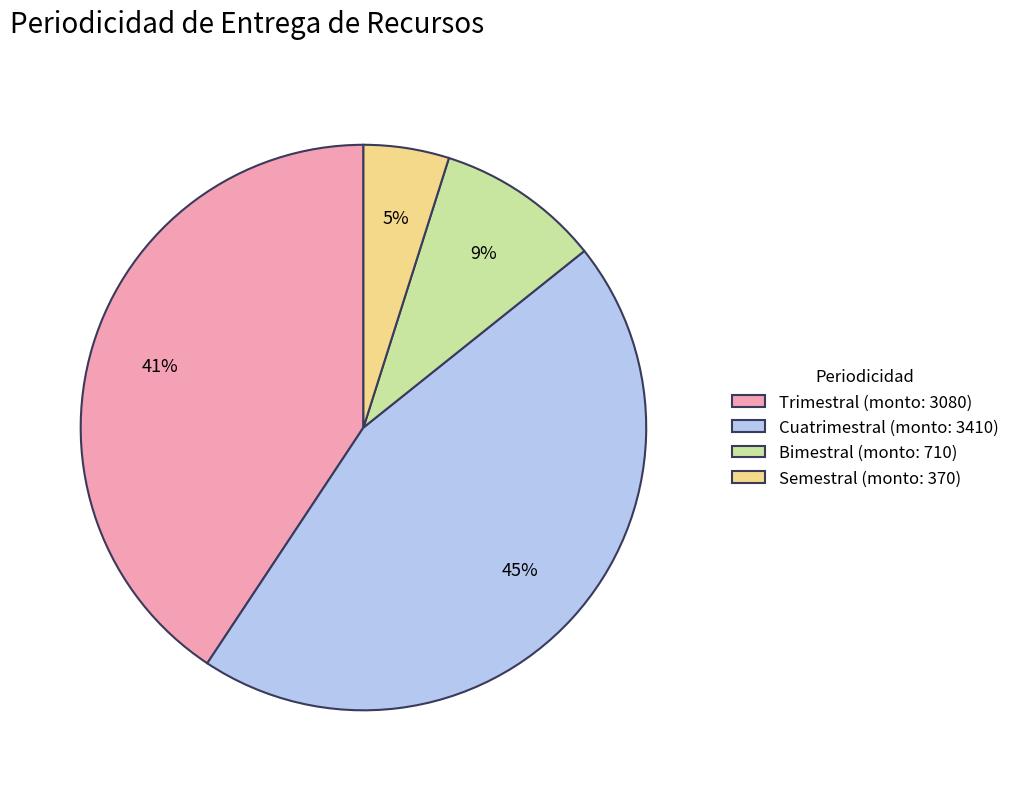

The Semestral (monto: 370) slice represents 10% of the pie. True or false?

False